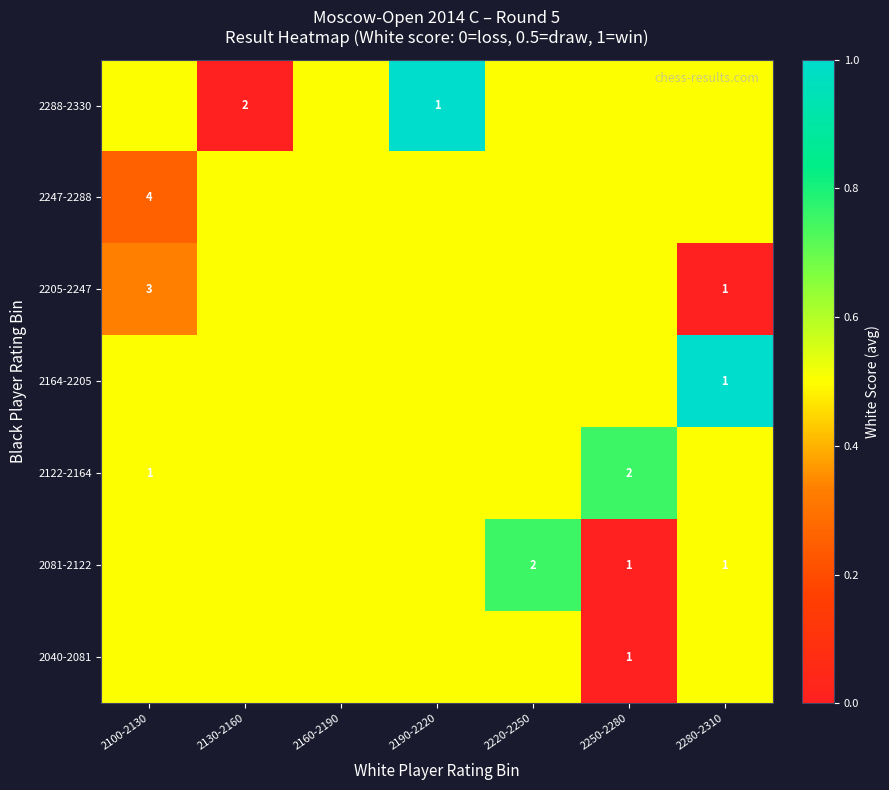

True or false: 2040-2081 has a value of 1.0 at 2250-2280.

True